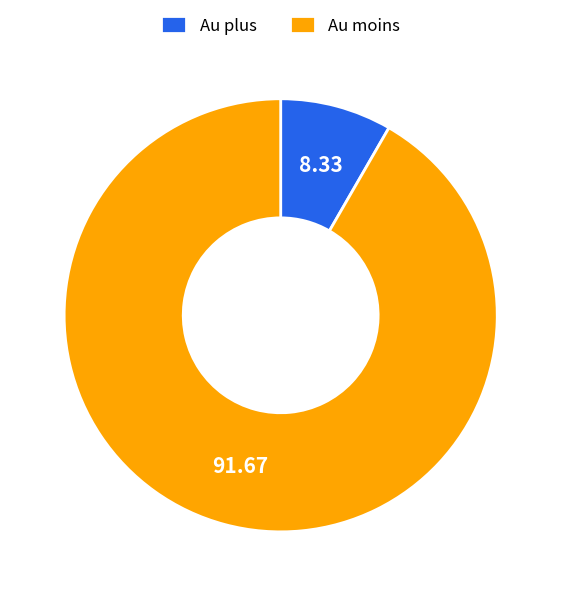

What is the ratio of the value at Au plus to the value at Au moins?

0.1